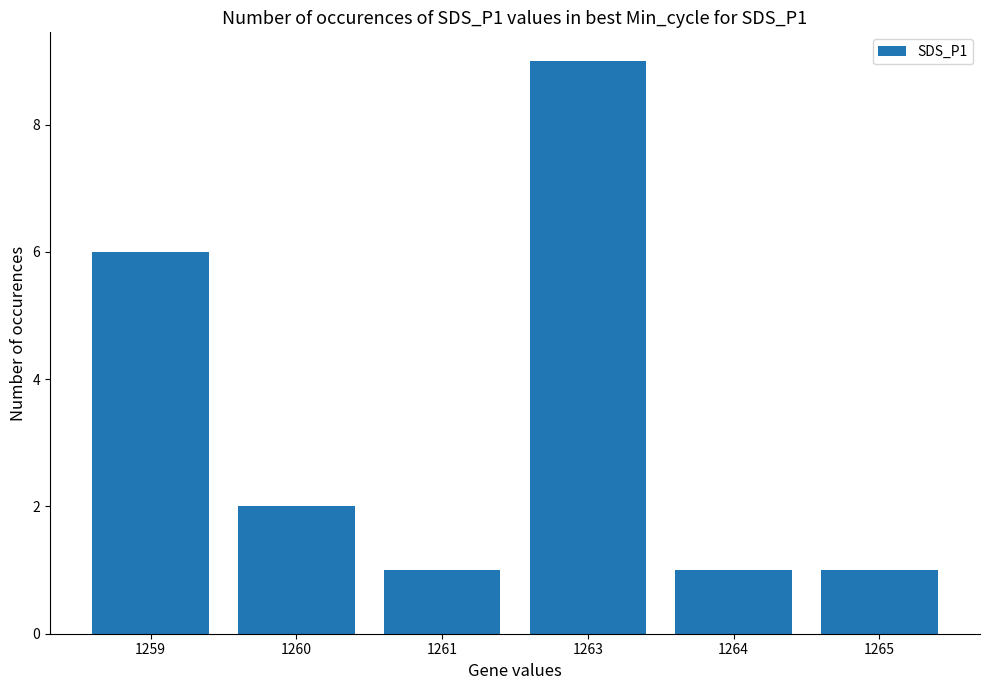

What is the average value?

3